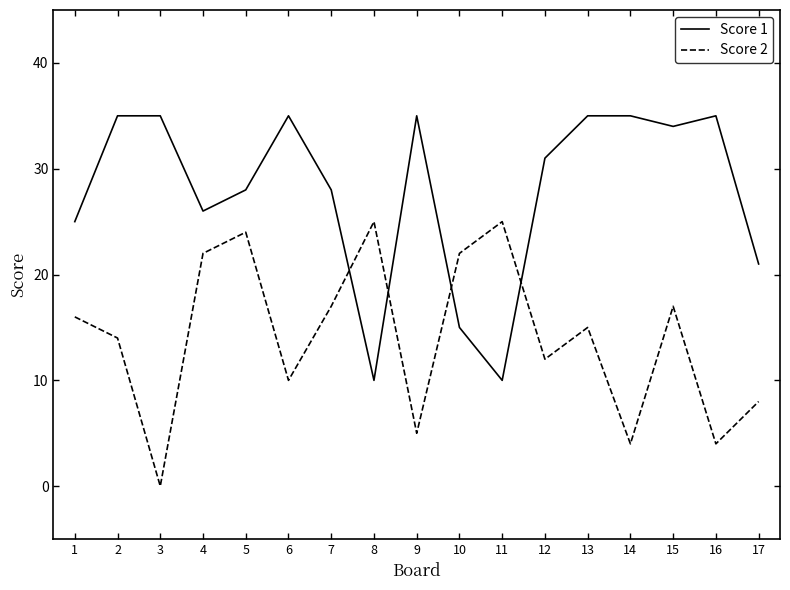

Which series changed the most between 16 and 17?

Score 1